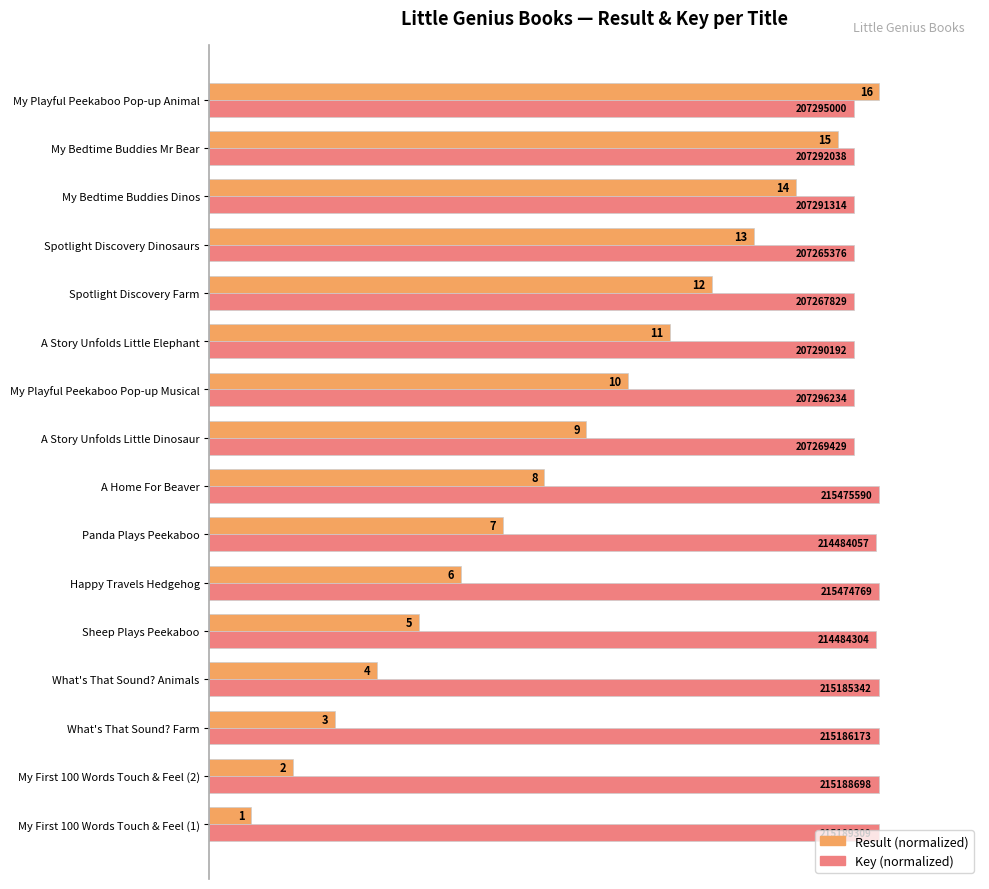

Which series has the widest spread of values?

Result (normalized)